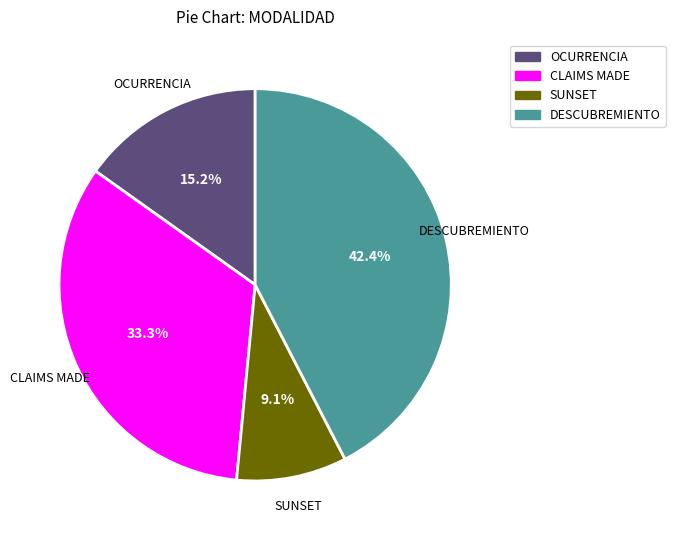

Which category has the biggest portion of the pie?

DESCUBREMIENTO